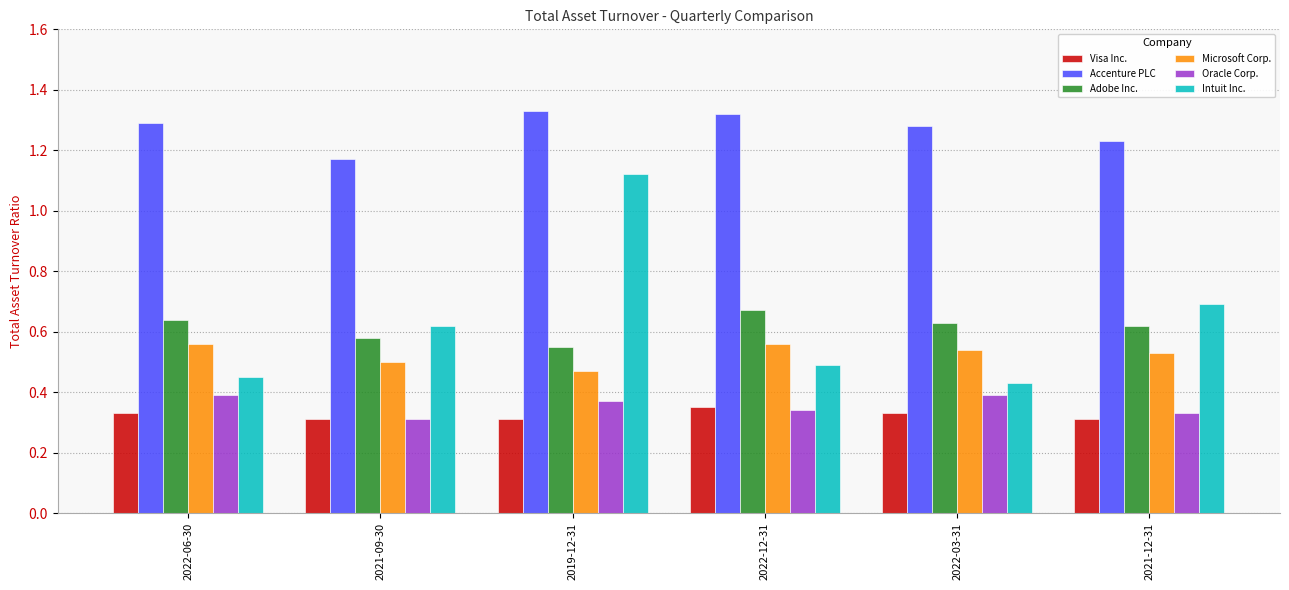

What is the sum of all Visa Inc. values?

1.9